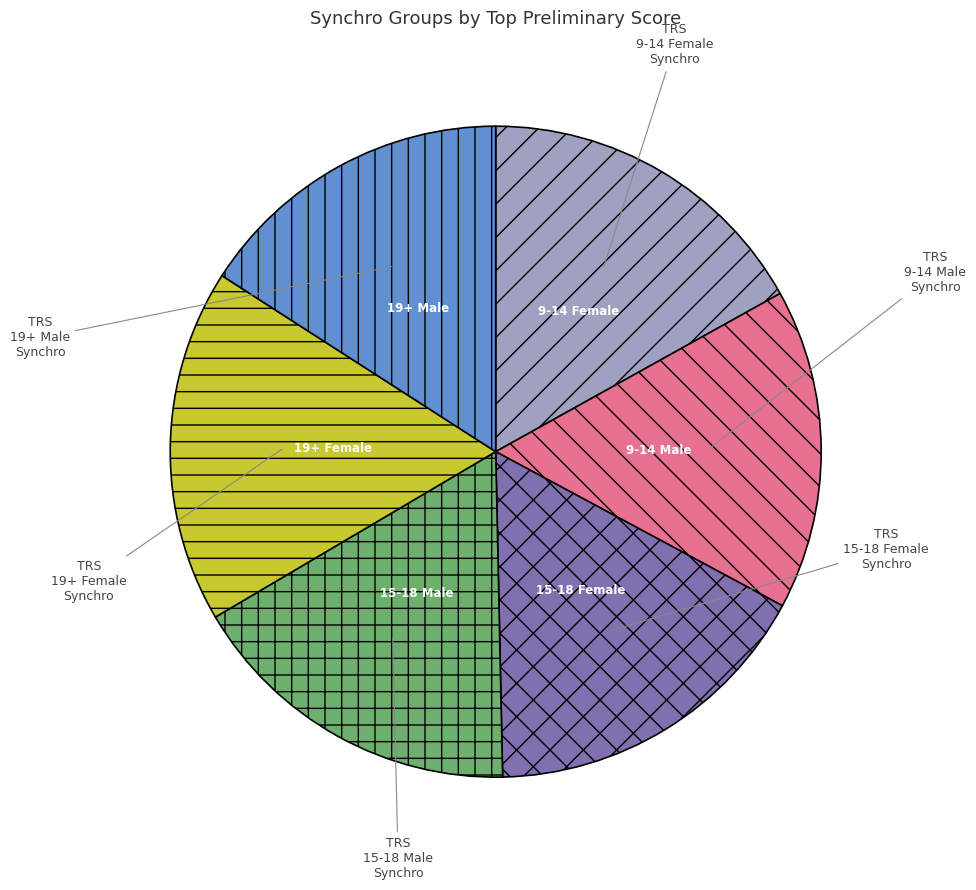

How many segments does this pie chart have?

6